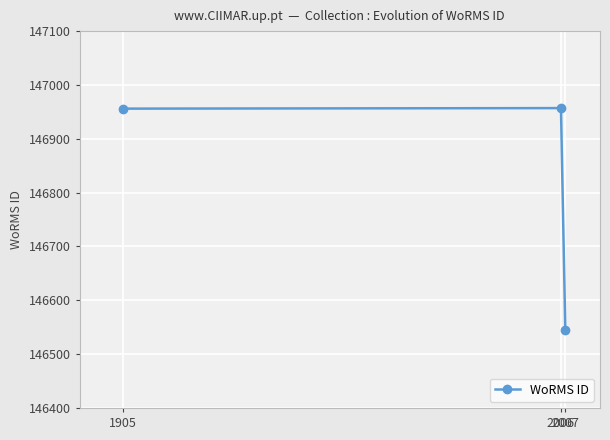

What is the average value?

146819